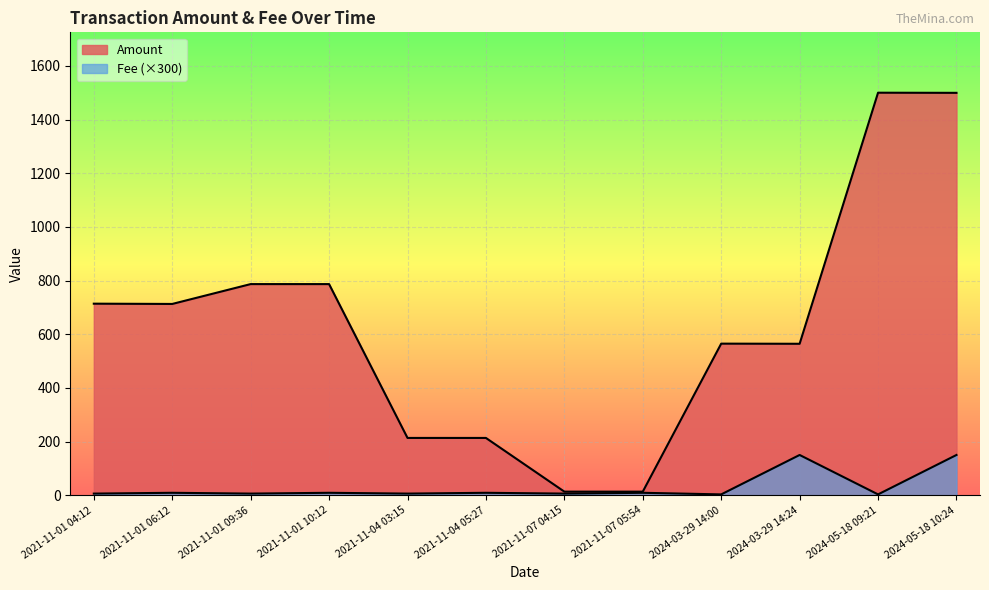

What is the label of the 9th point from the right?

2021-11-01 10:12